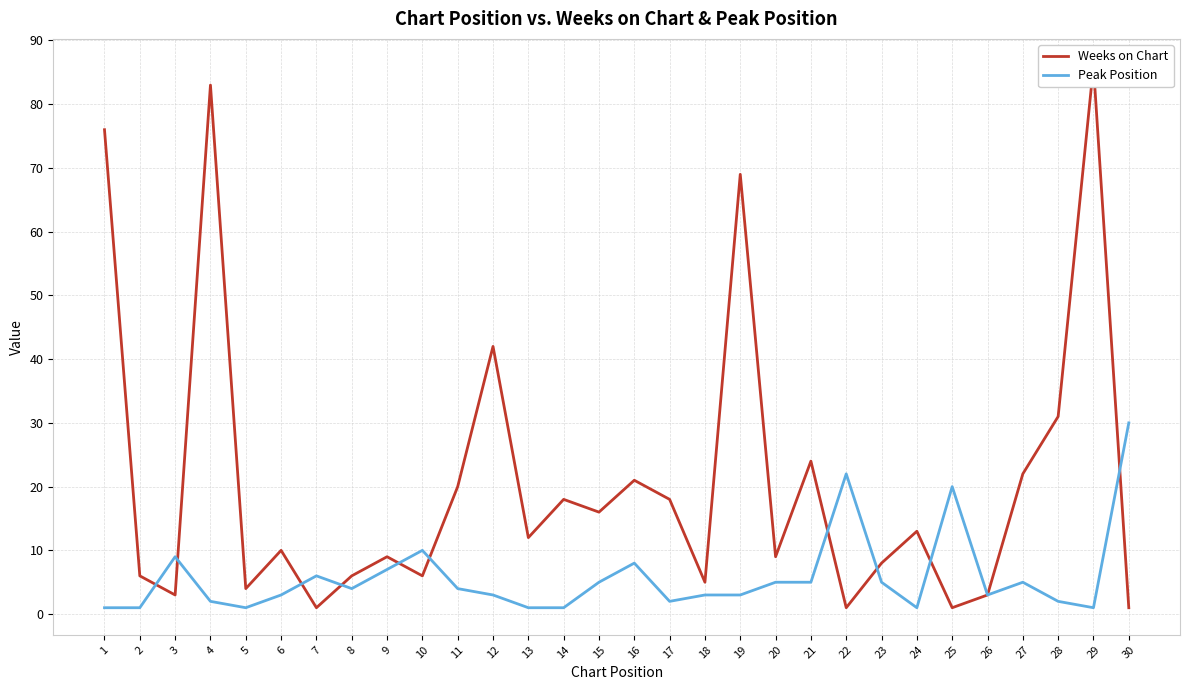

What is the value of the Weeks on Chart point at the 6th from the left?

10